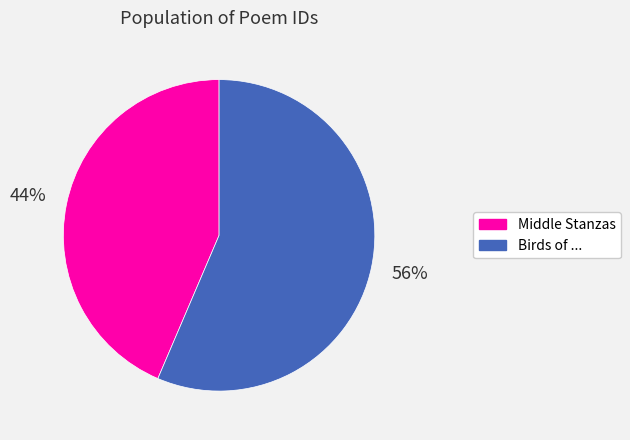

The Middle Stanzas slice represents 44% of the pie. True or false?

True